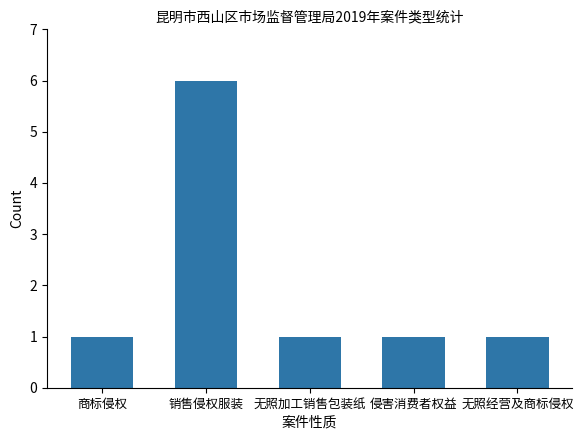

What is the change in value from 销售侵权服装 to 无照加工销售包装纸?

-5